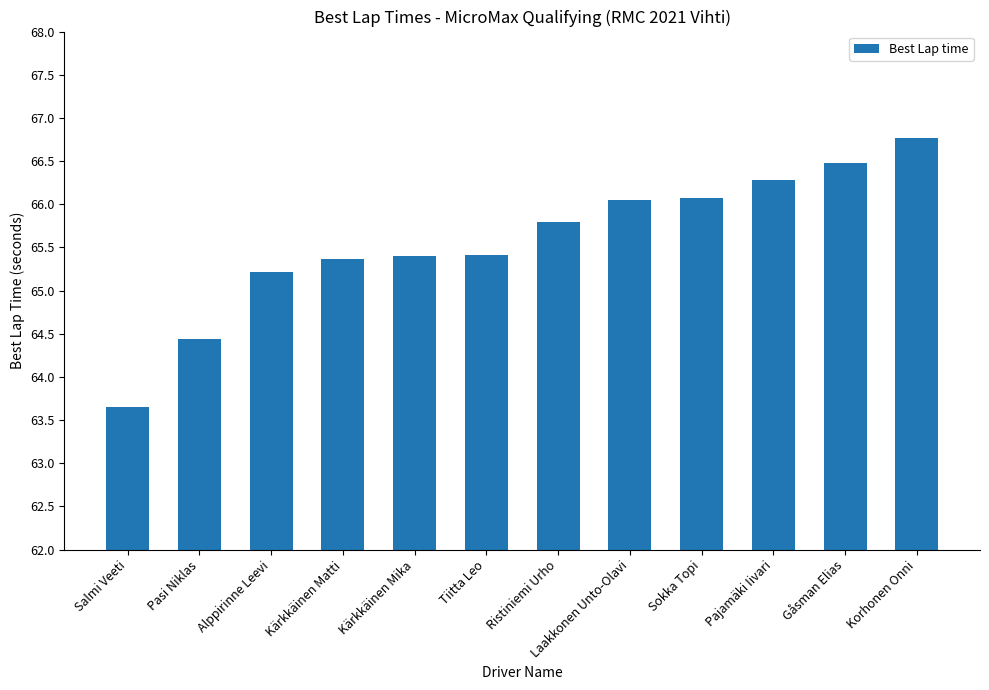

What is the difference between the maximum and minimum values?

3.1